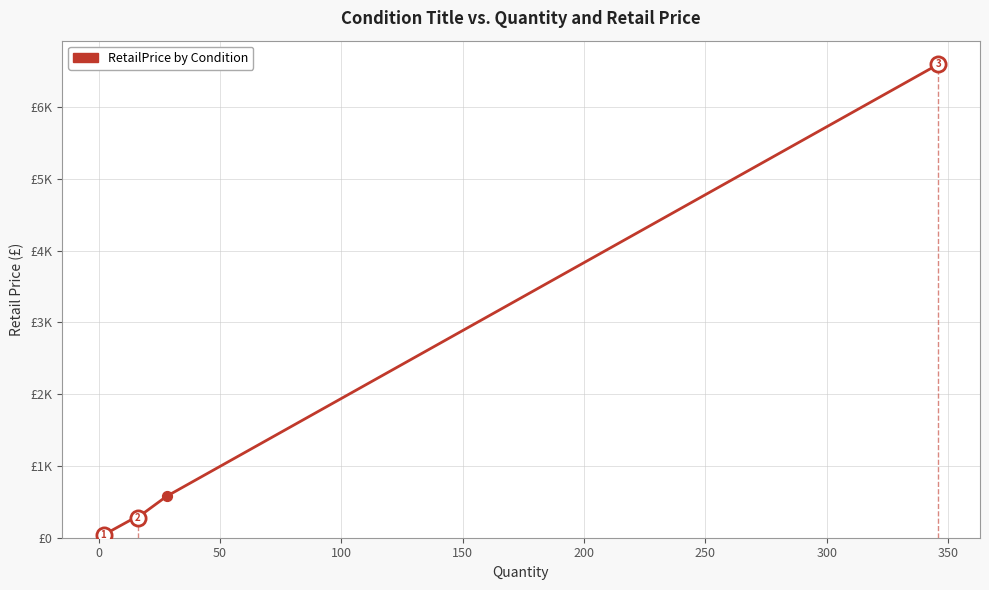

Does the chart have visible grid lines?

Yes